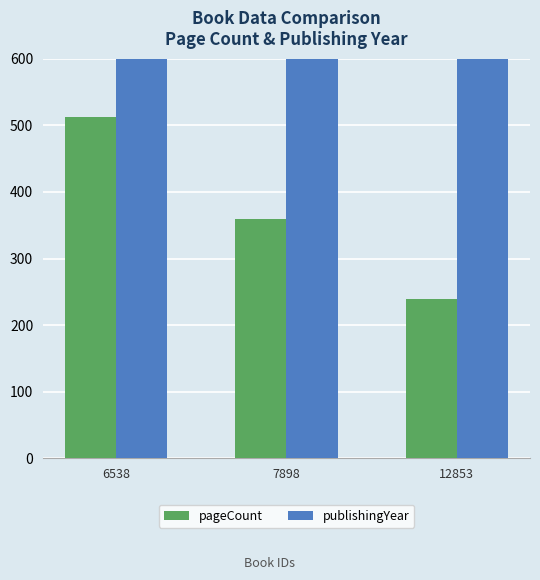

Is it true that publishingYear equals 2016 at 6538?

True